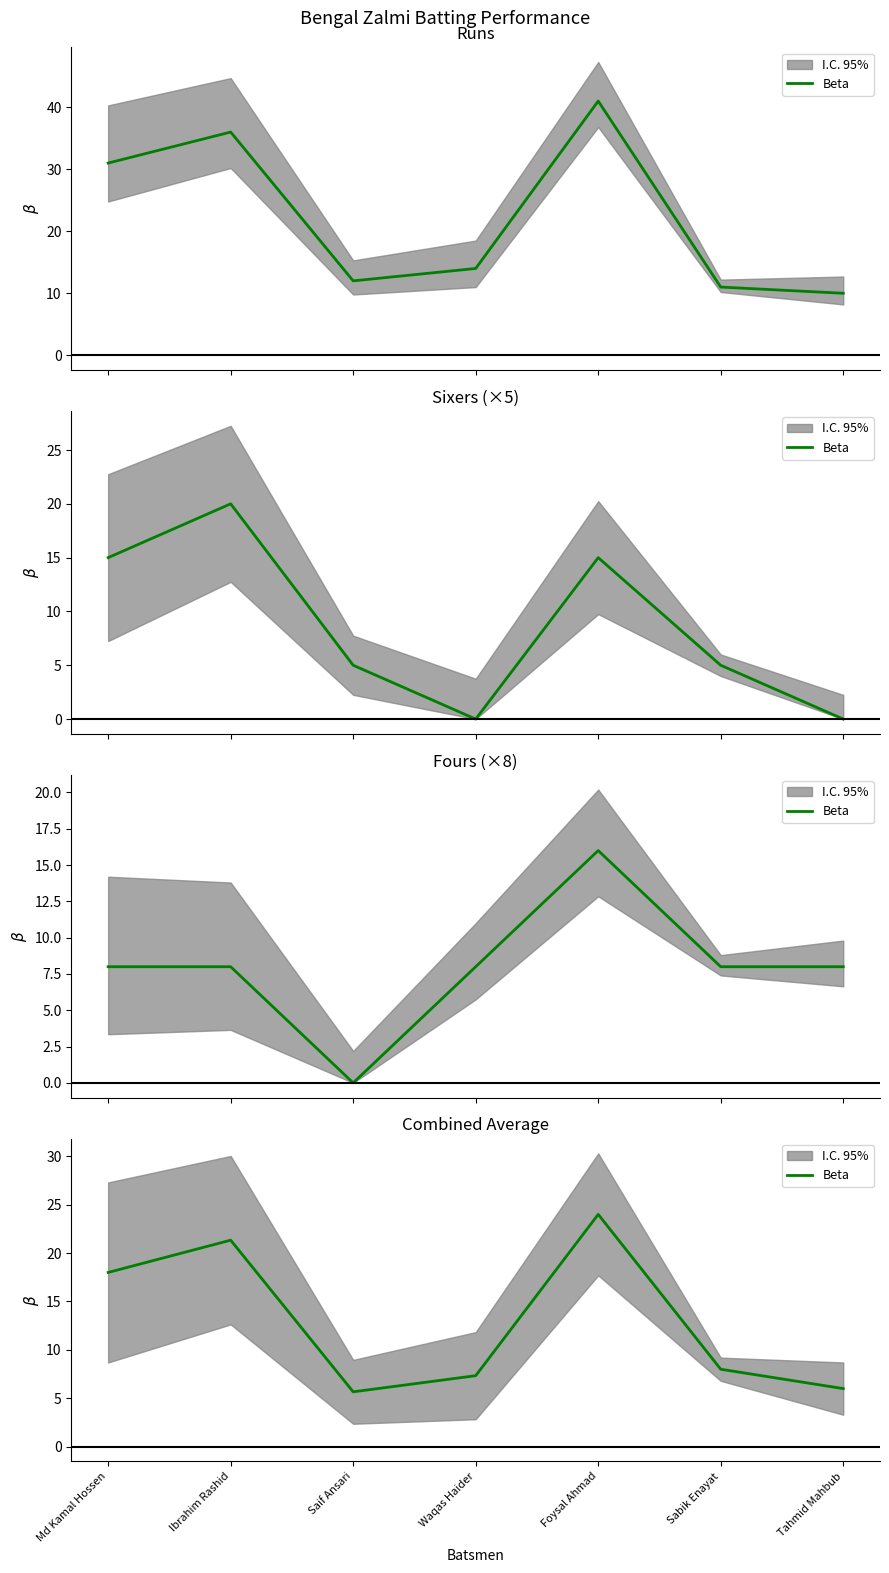

Rank the categories by value from highest to lowest.

Foysal Ahmad, Ibrahim Rashid, Md Kamal Hossen, Sabik Enayat, Waqas Haider, Tahmid Mahbub, Saif Ansari